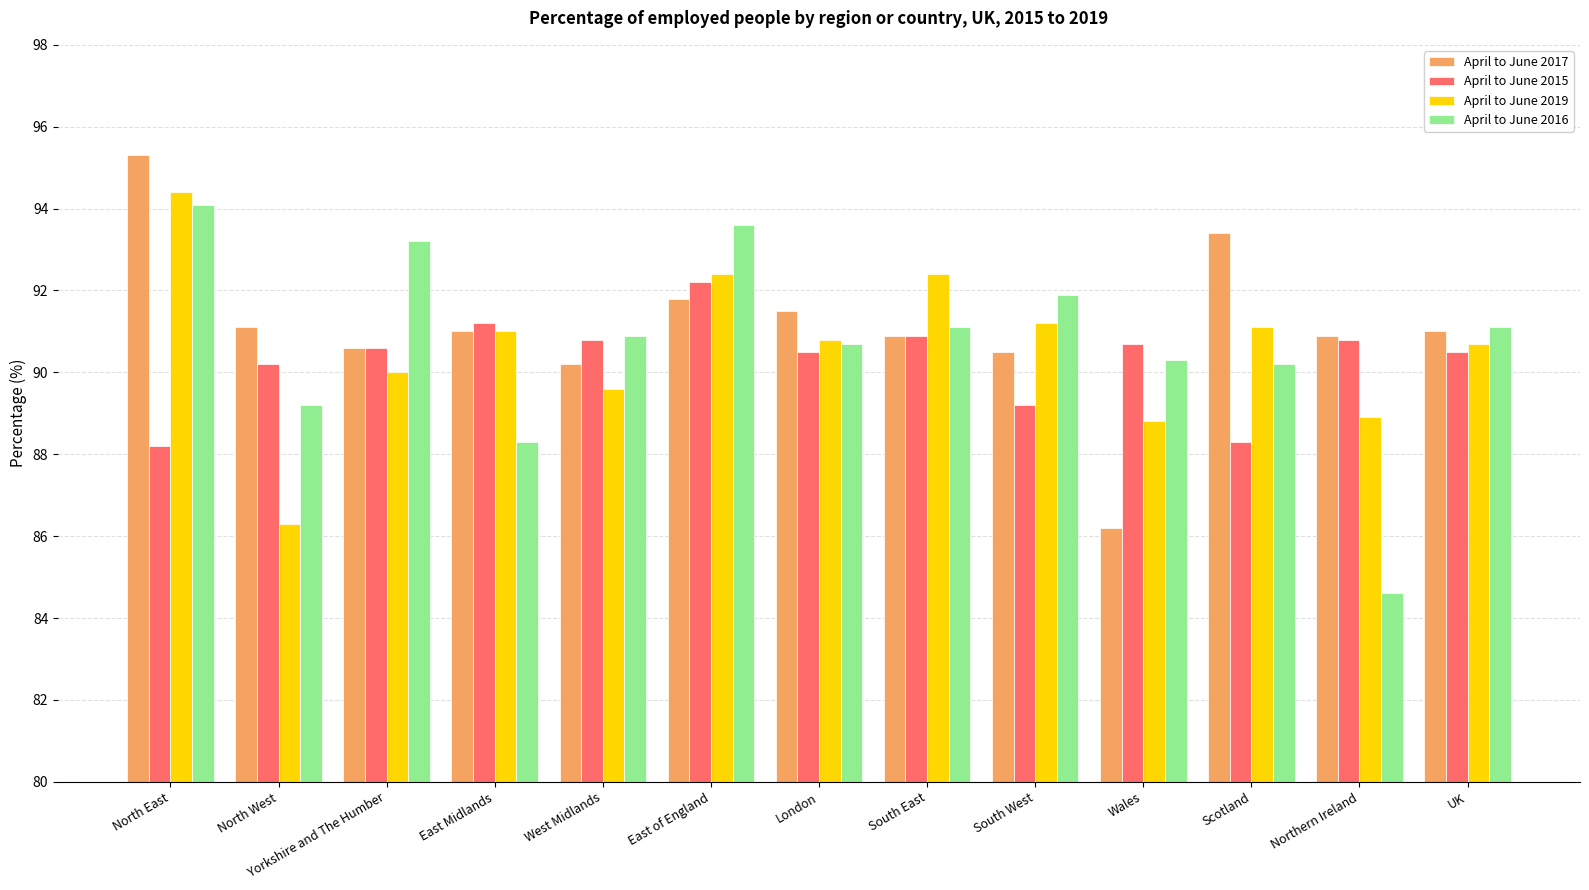

The April to June 2017 series shows 91.0 at East Midlands. True or false?

True